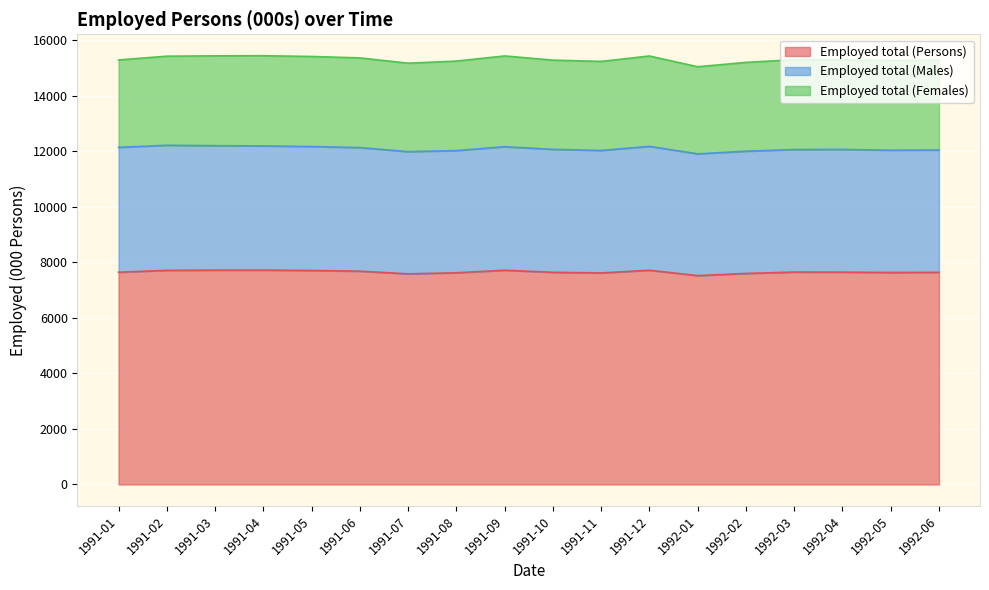

What is the difference between the maximum and minimum values in the Employed total (Males) series?

119.0